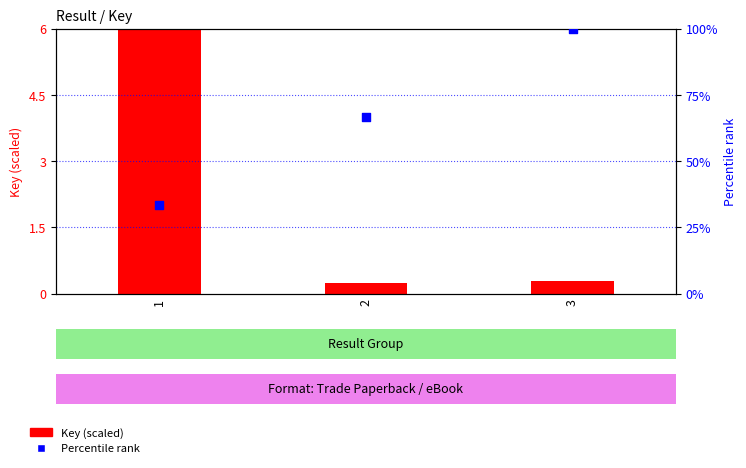

Which series contains the lowest Y value?

Key (scaled)